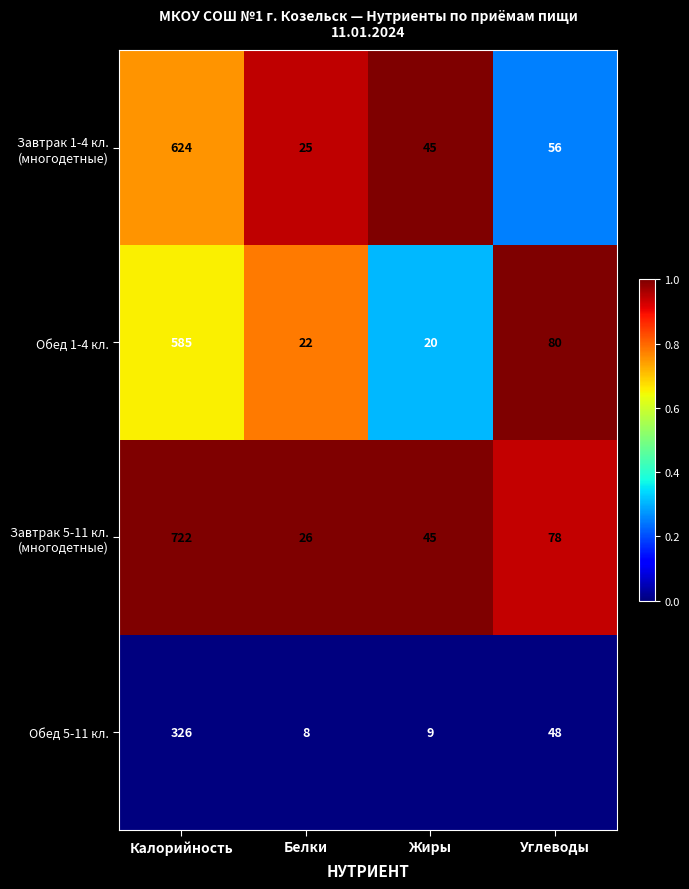

What is the average value of the Обед 1-4 кл. series?

177